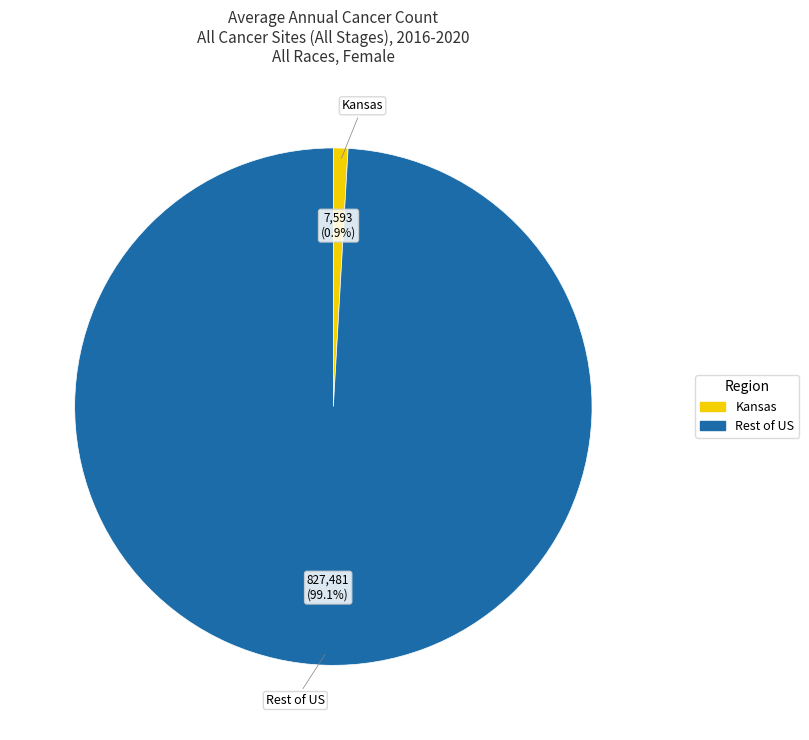

Which slice is the smallest?

Kansas